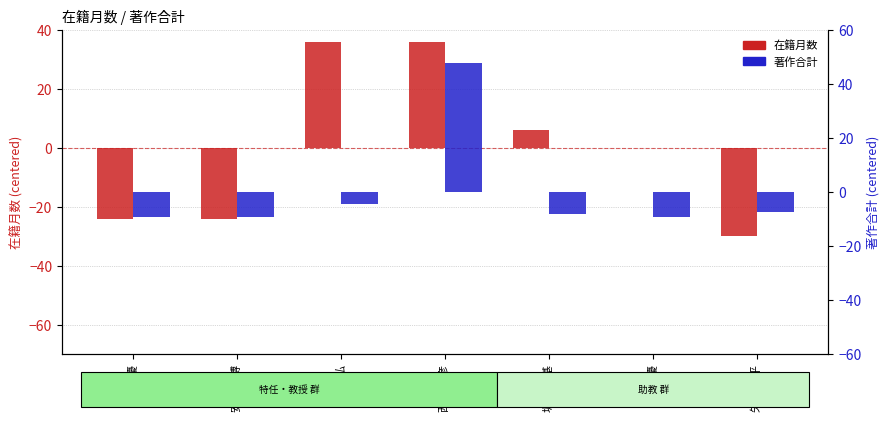

How many groups of bars are there?

7